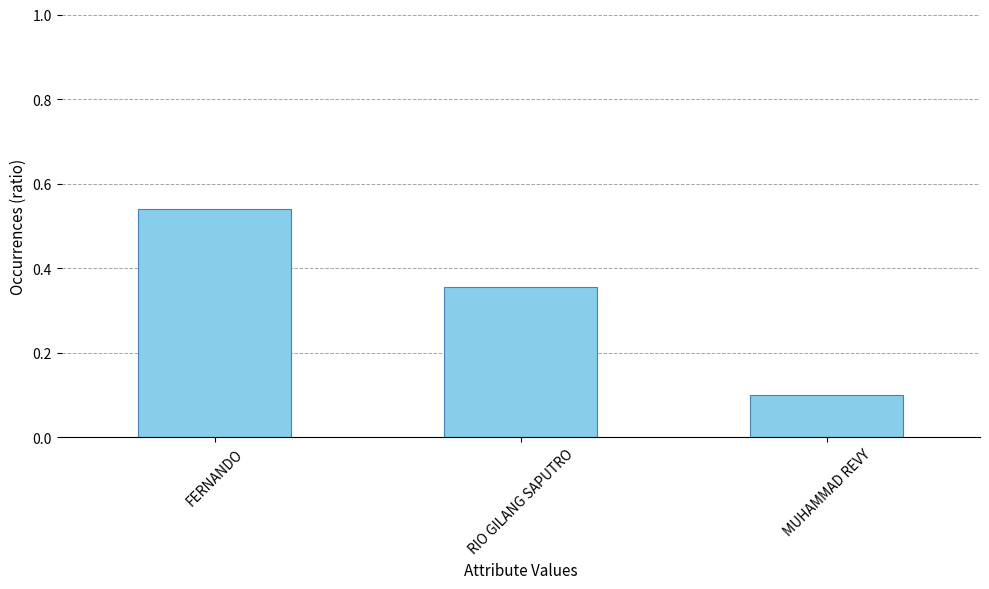

What is the sum of all values?

1.0